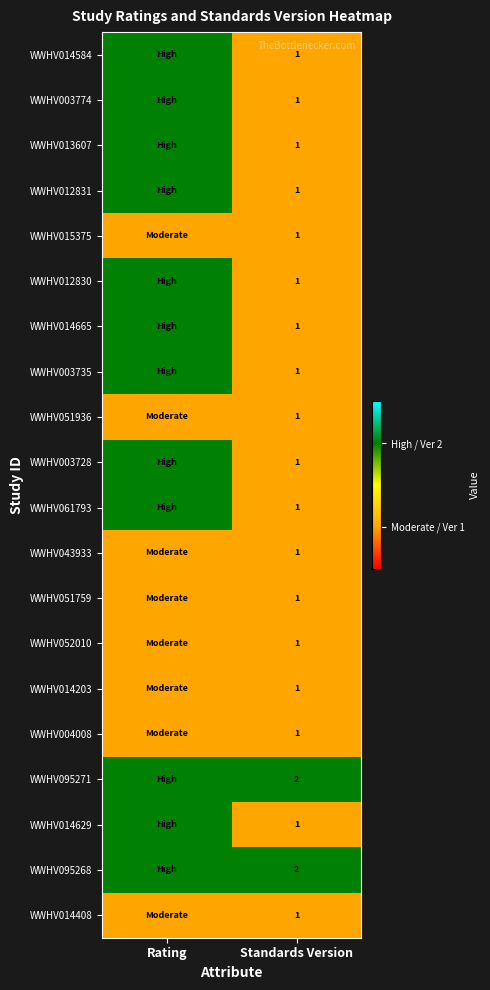

What is the total value across all series at Standards Version?

22